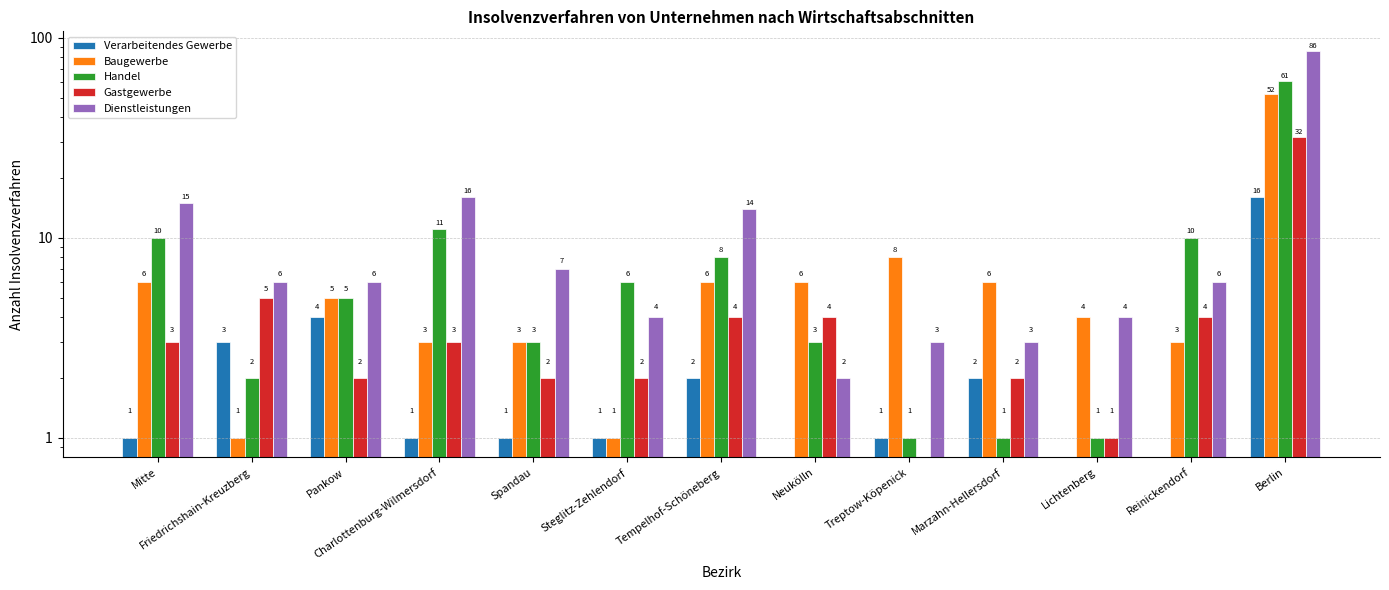

What is the label of the 1st bar from the left?

Mitte